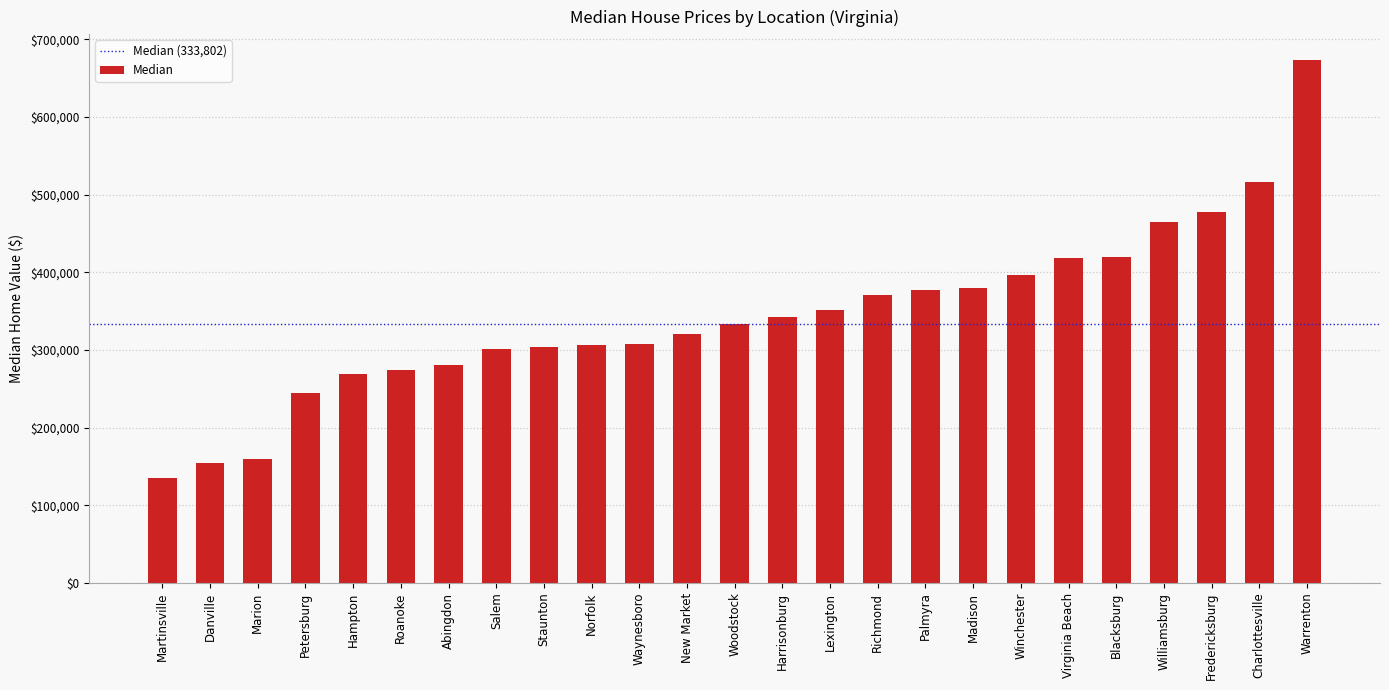

At which category does the chart reach its minimum across all series?

Martinsville